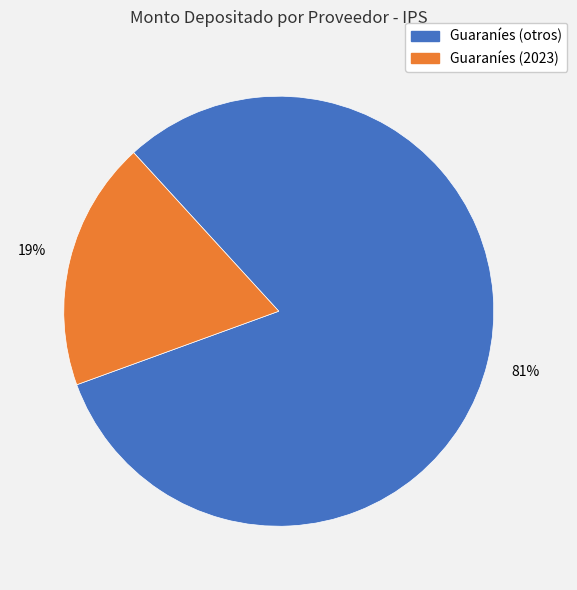

To the nearest percent, what is the difference between the largest and smallest slice percentages?

62%